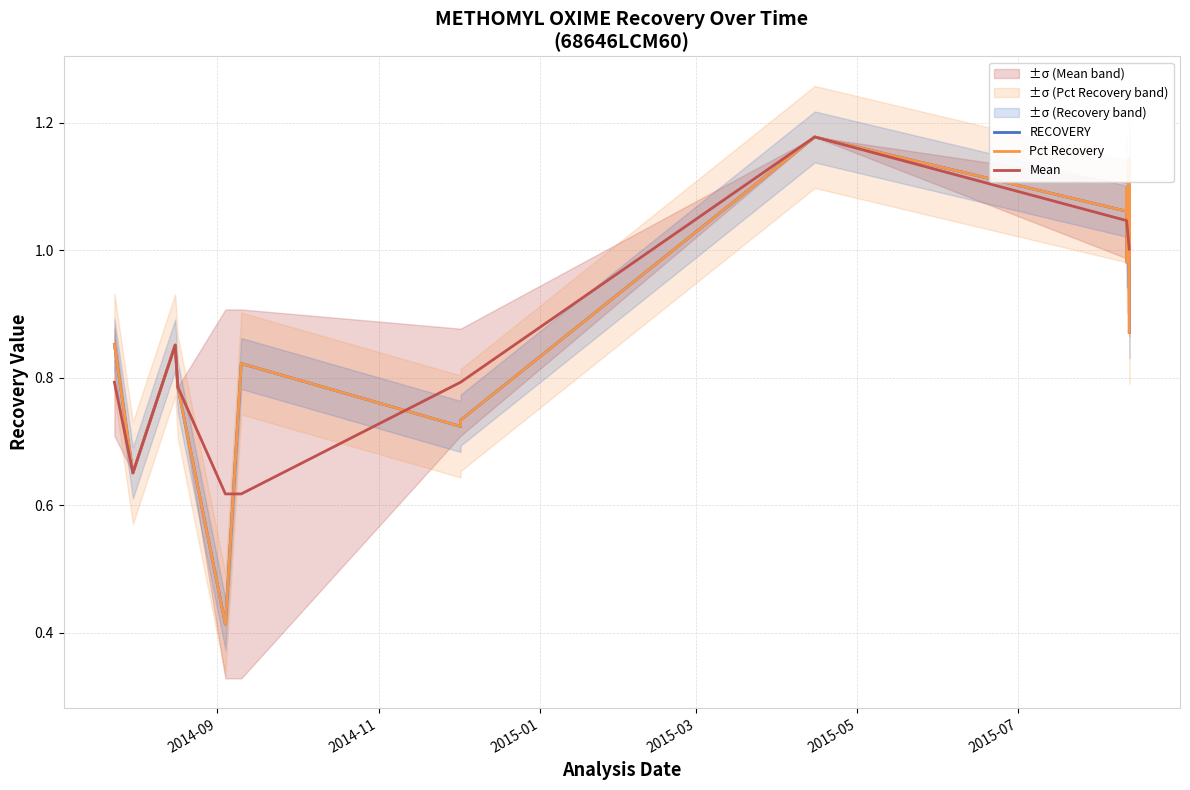

What position from the left is 2014-11?

2